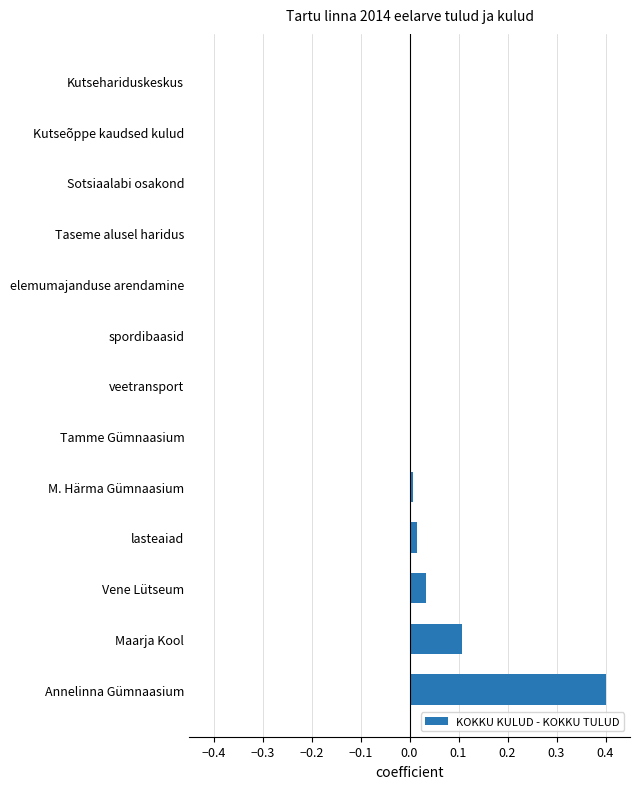

True or false: the data shows -0.1 at Kutseõppe kaudsed kulud.

False